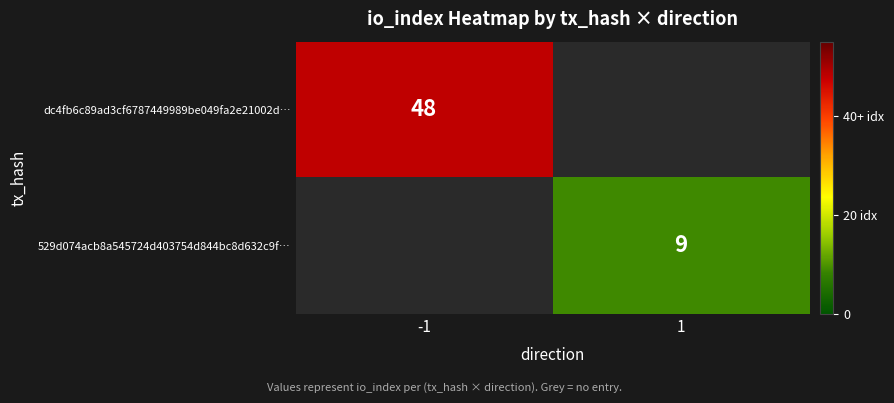

What is the total value across all series at 1?

9